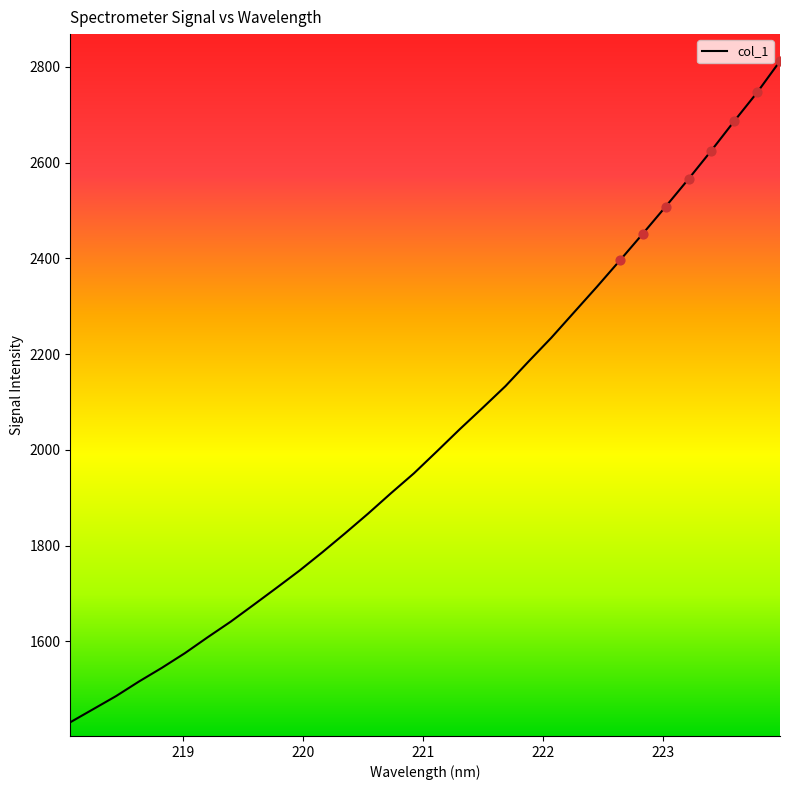

What is the smallest value displayed?

1431.3